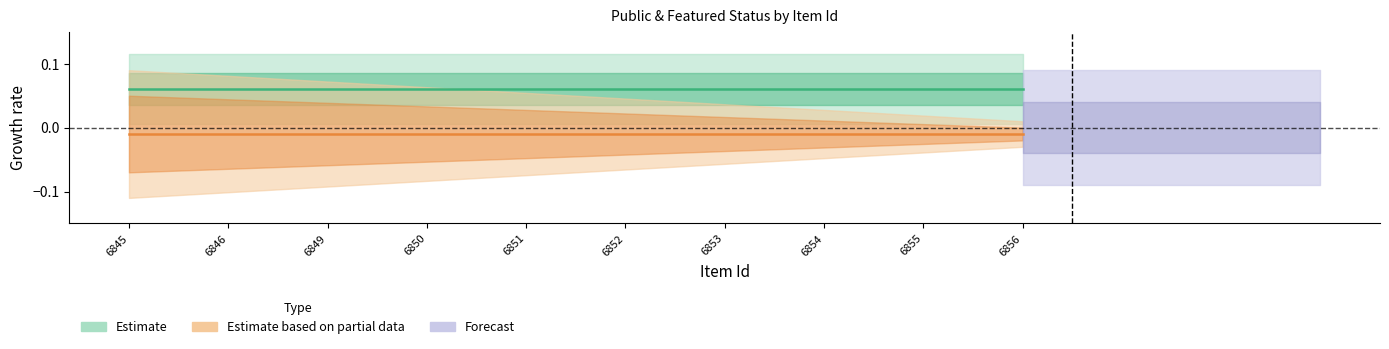

Which label corresponds to the largest value in the chart?

6845